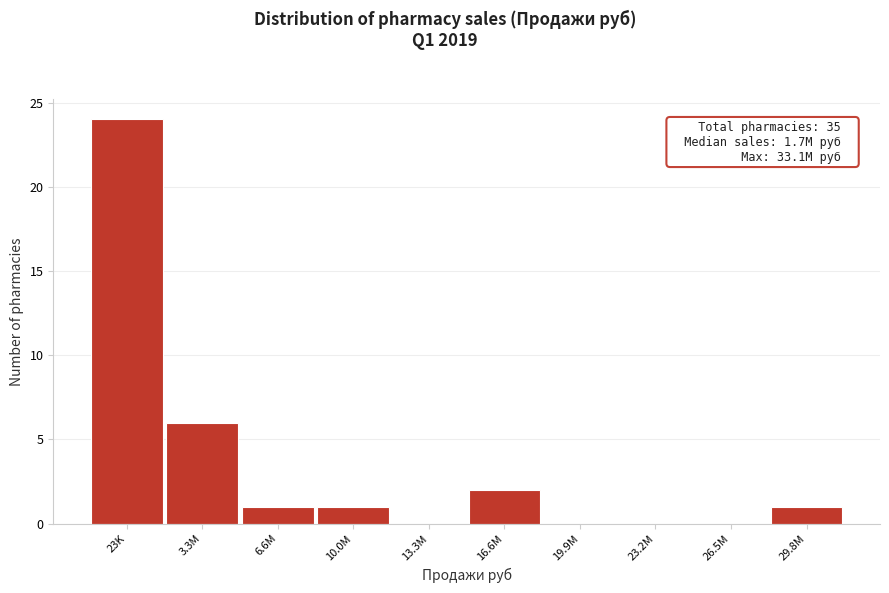

Reading left to right, extract all data points from this chart.

23K=24	3.3M=6	6.6M=1	10.0M=1	13.3M=0	16.6M=2	19.9M=0	23.2M=0	26.5M=0	29.8M=1